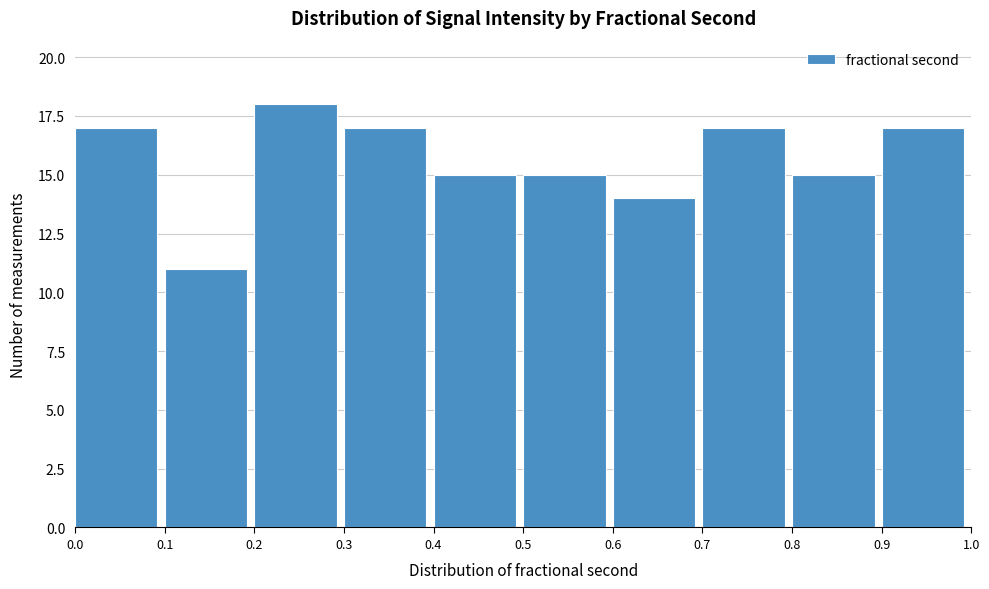

How tall is the bar that spans 0.9 to 1.0 on the x-axis? The values are not printed on the chart, so give them approximately, as read against the axis.

17